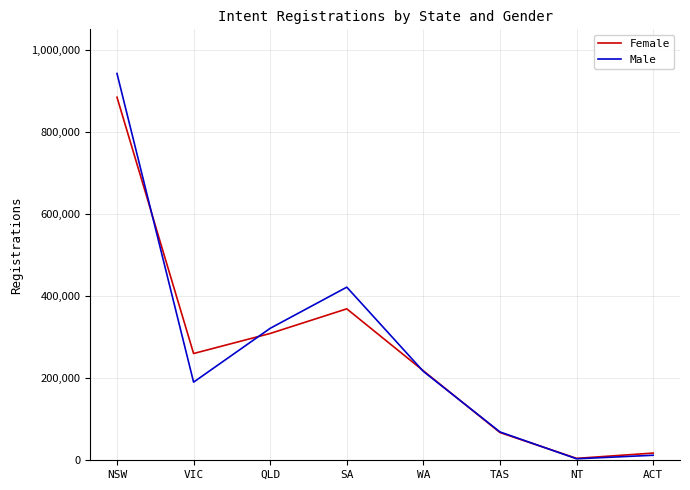

What is the maximum value for Female?

884555